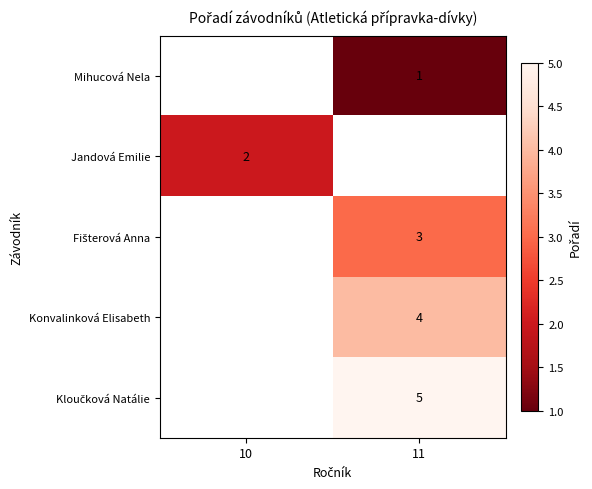

Is it true that Konvalinková Elisabeth equals 4 at 11?

True